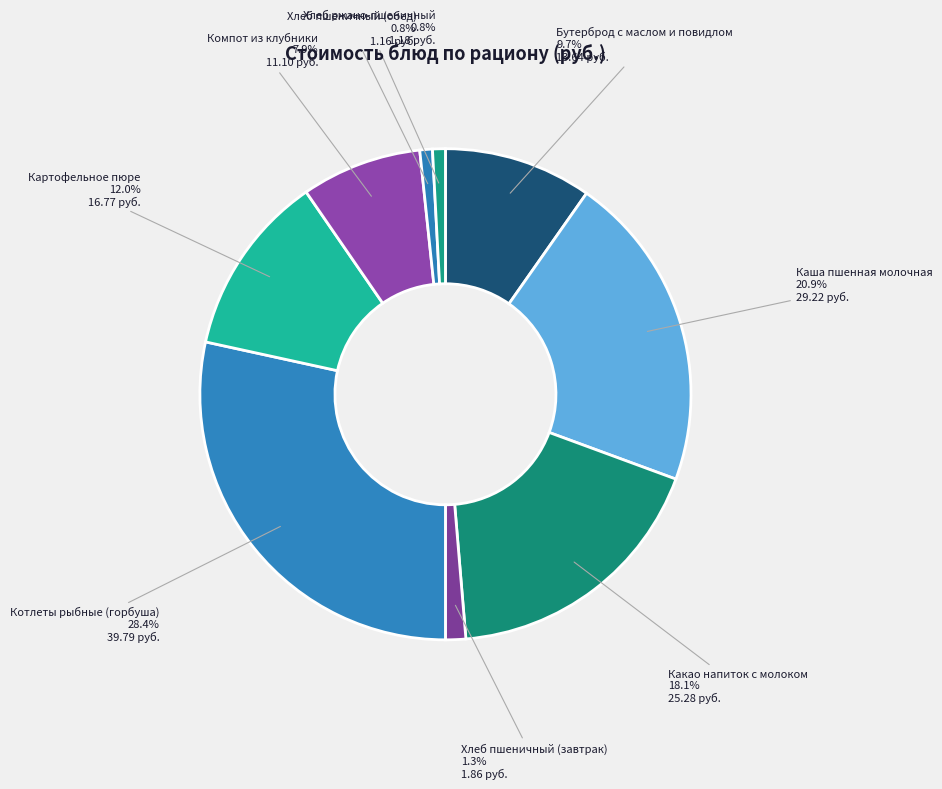

Count the number of slices in the pie.

9